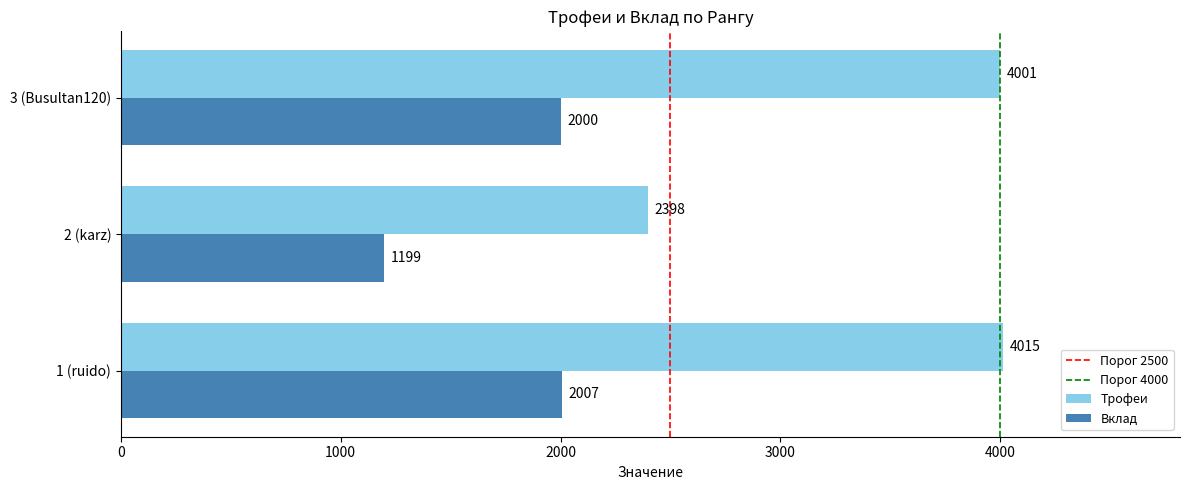

Is it true that Трофеи equals 4001 at 3 (Busultan120)?

True